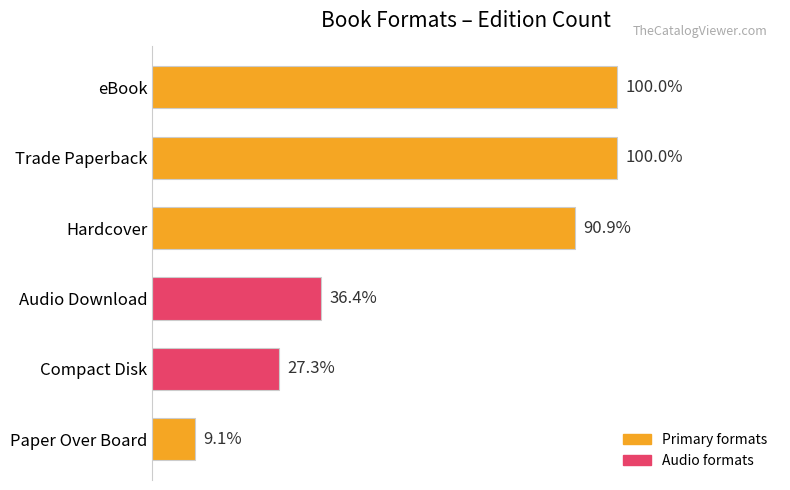

Does the chart contain any negative values?

No